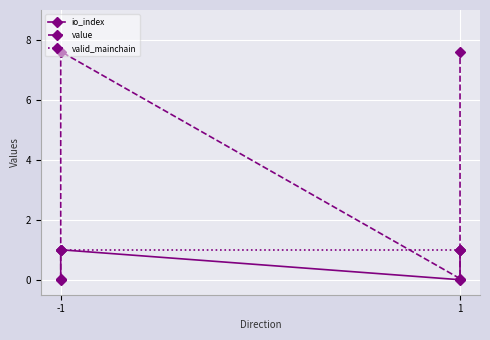

List the series in order of their overall mean, highest first.

value, valid_mainchain, io_index